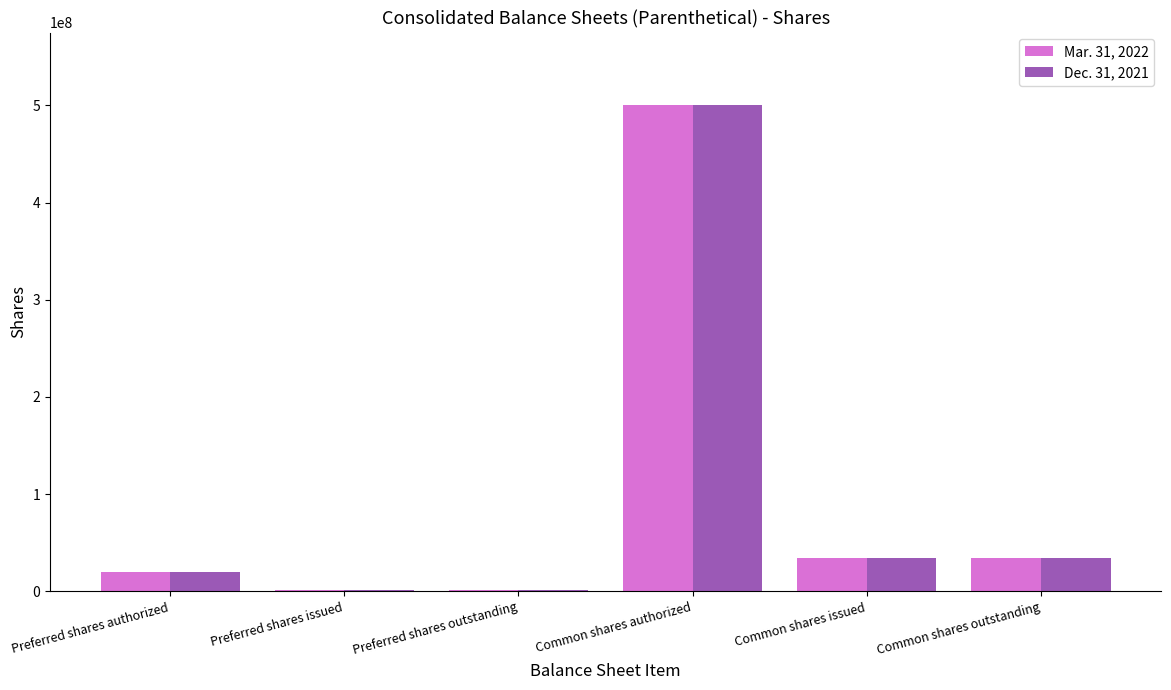

At which category is the sum across all series the highest?

Common shares authorized